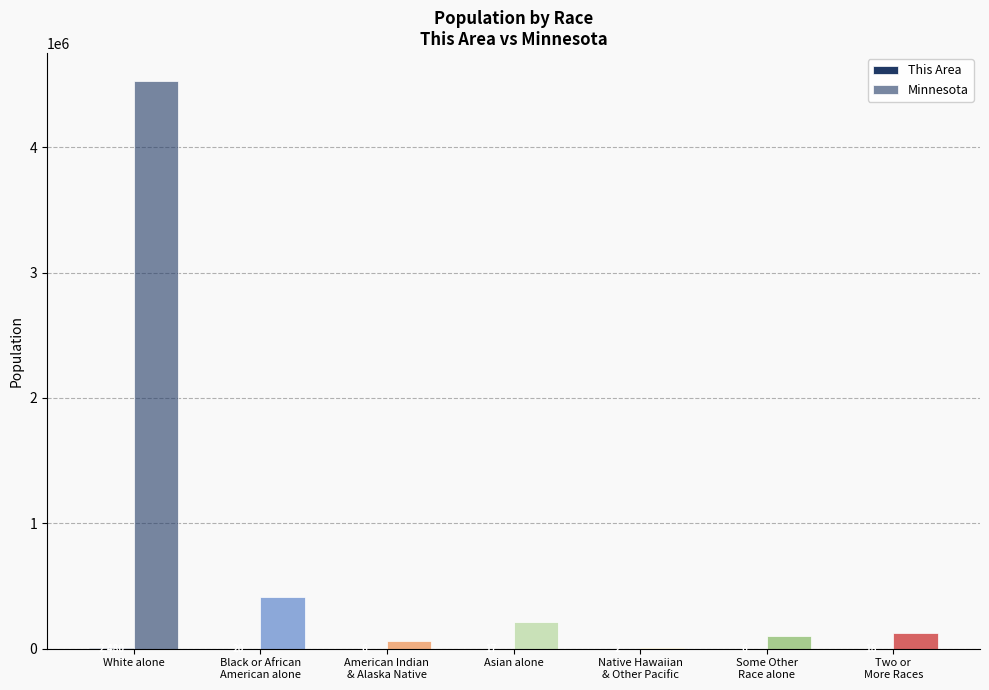

Rank the series by their maximum value, from lowest to highest.

This Area, Minnesota